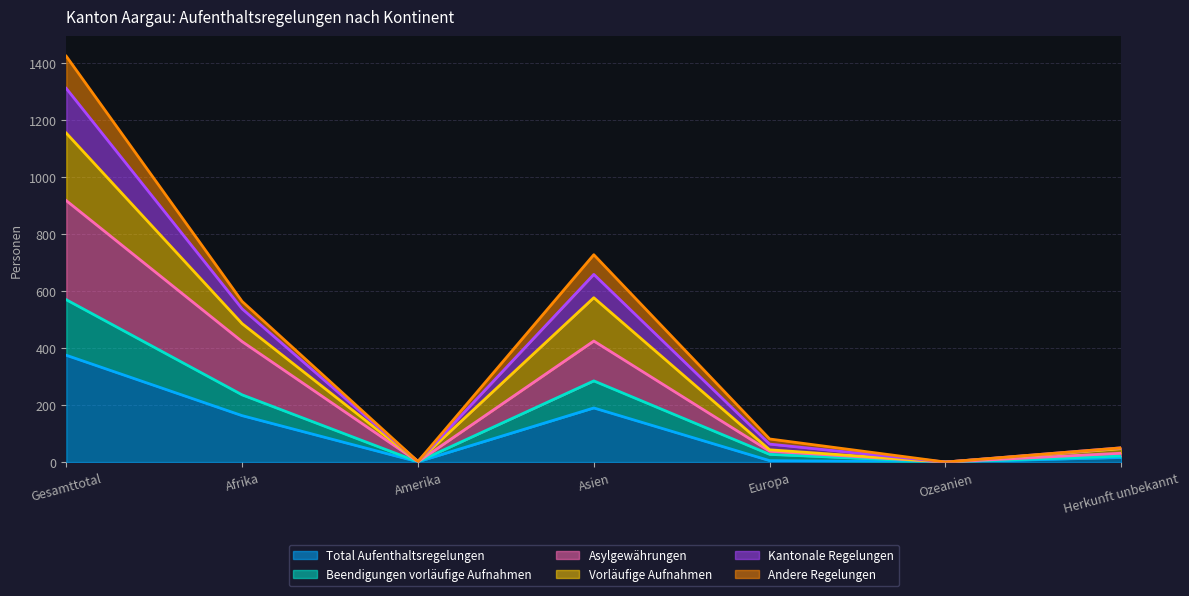

What are all the series names shown in the legend?

Total Aufenthaltsregelungen, Beendigungen vorläufige Aufnahmen, Asylgewährungen, Vorläufige Aufnahmen, Kantonale Regelungen, Andere Regelungen